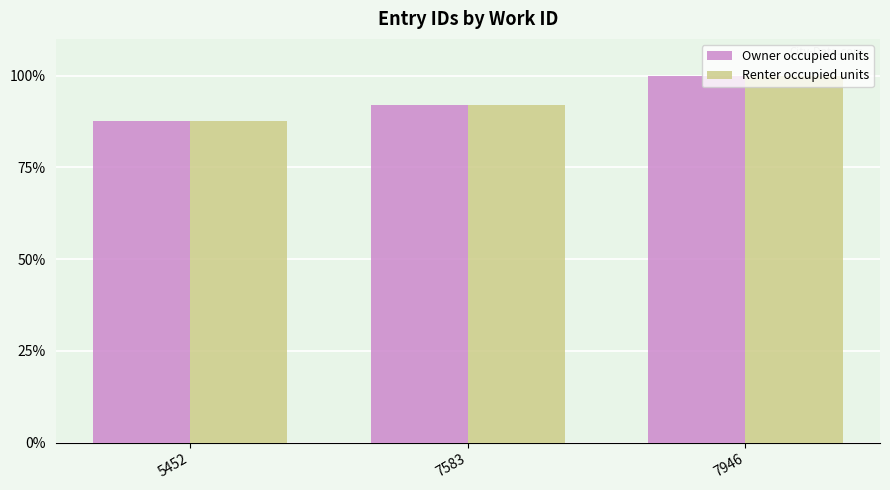

Which category has the lowest value across all series?

5452